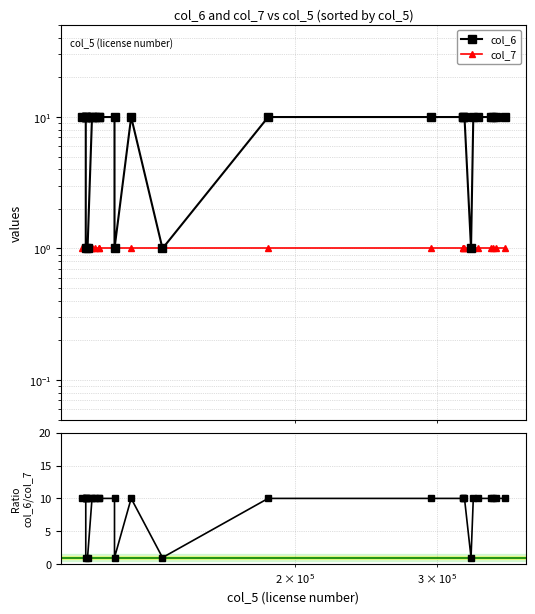

True or false: col_6 / col_7 and col_7 cross at least once.

False